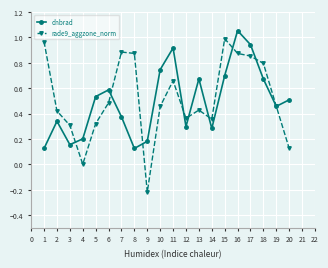

What are all the series names shown in the legend?

dnbrad, rade9_aggzone_norm